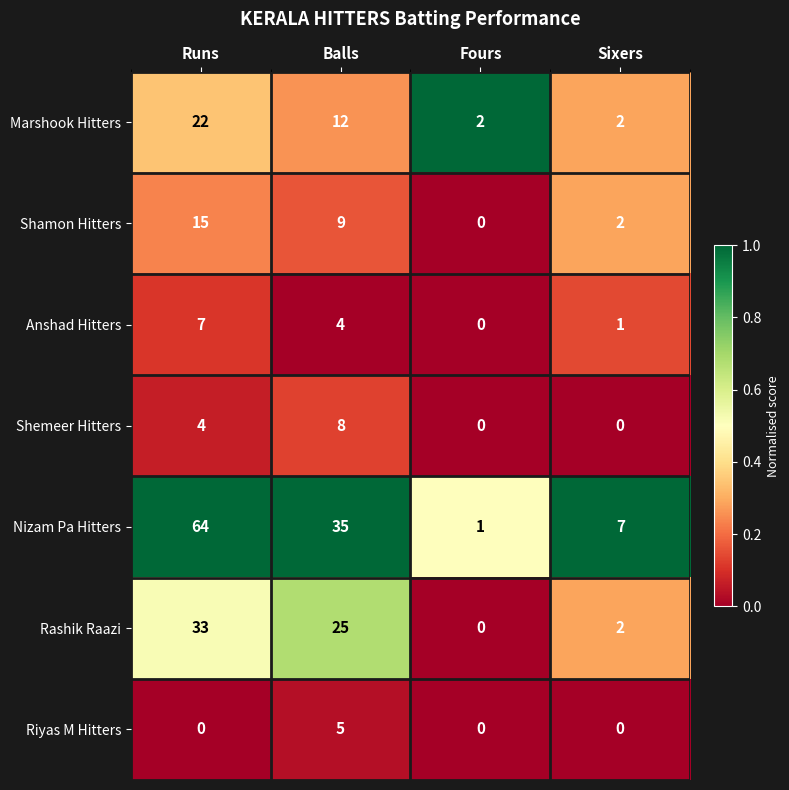

Reading left to right, list all the values displayed in this chart.

Marshook Hitters: Runs=22	Balls=12	Fours=2	Sixers=2
Shamon Hitters: Runs=15	Balls=9	Fours=0	Sixers=2
Anshad Hitters: Runs=7	Balls=4	Fours=0	Sixers=1
Shemeer Hitters: Runs=4	Balls=8	Fours=0	Sixers=0
Nizam Pa Hitters: Runs=64	Balls=35	Fours=1	Sixers=7
Rashik Raazi: Runs=33	Balls=25	Fours=0	Sixers=2
Riyas M Hitters: Runs=0	Balls=5	Fours=0	Sixers=0